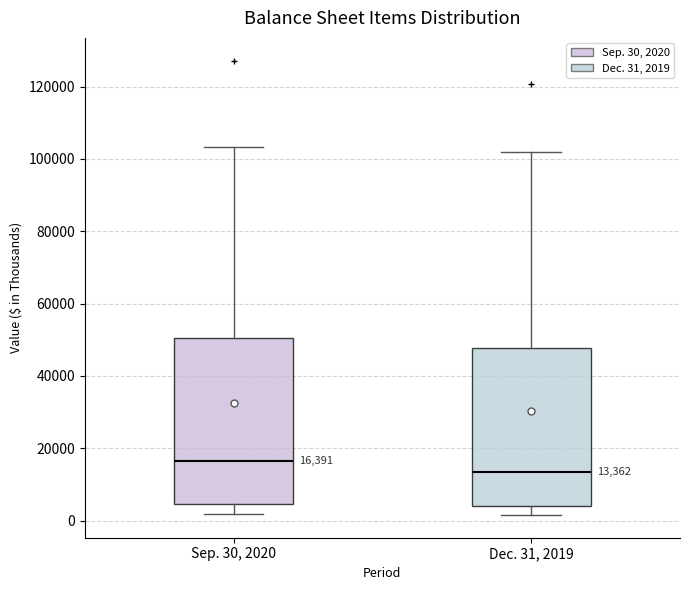

Comparing the boxes themselves (not the whiskers), which one is the tallest?

Sep. 30, 2020